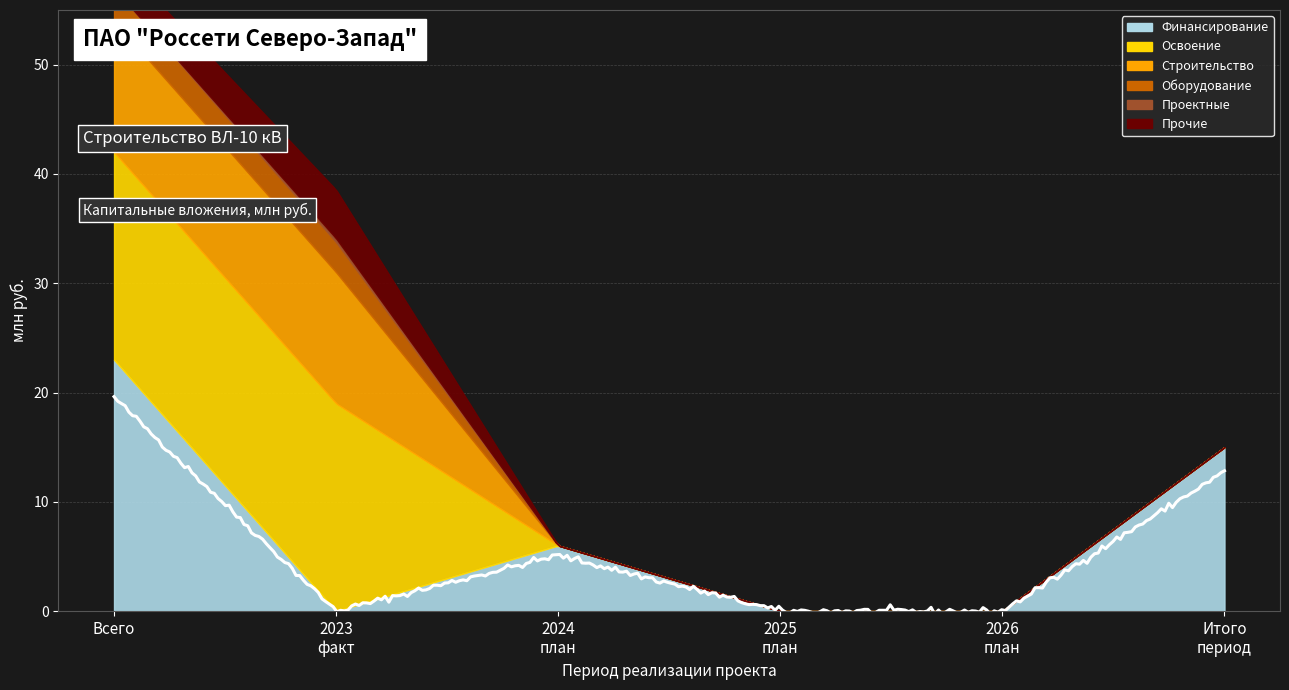

Which series has the largest total across all categories?

Финансирование капитальных вложений (план)